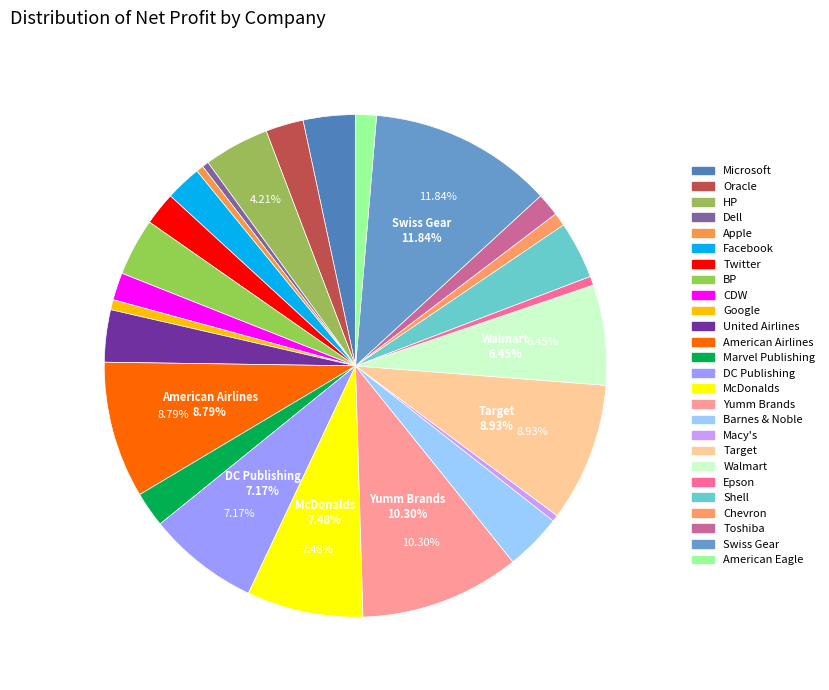

Approximately how many times larger is the value at Chevron compared to Facebook?

0.4